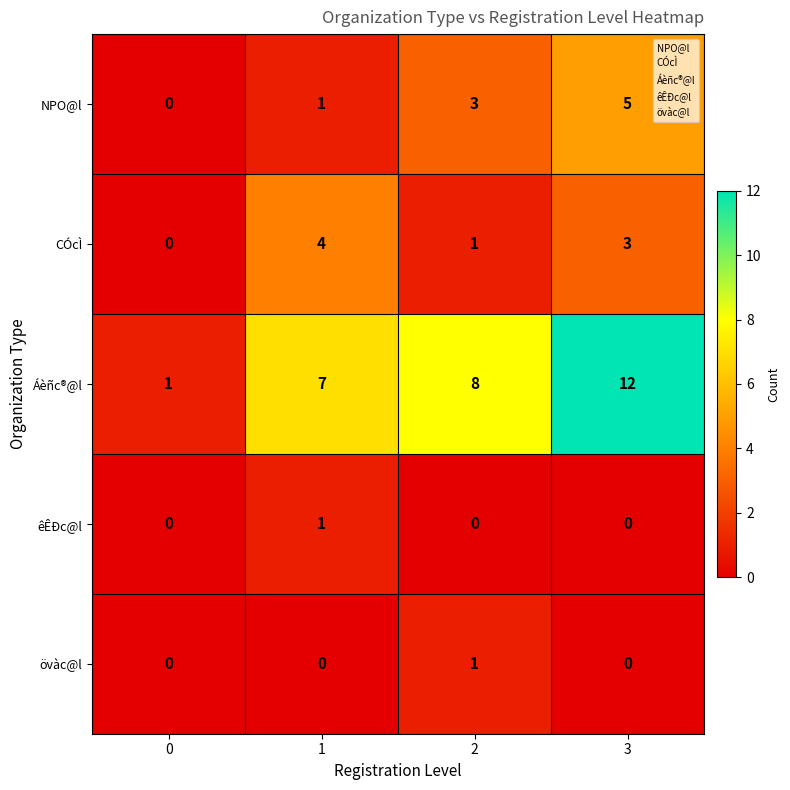

At how many categories does at least one series exceed 10?

1